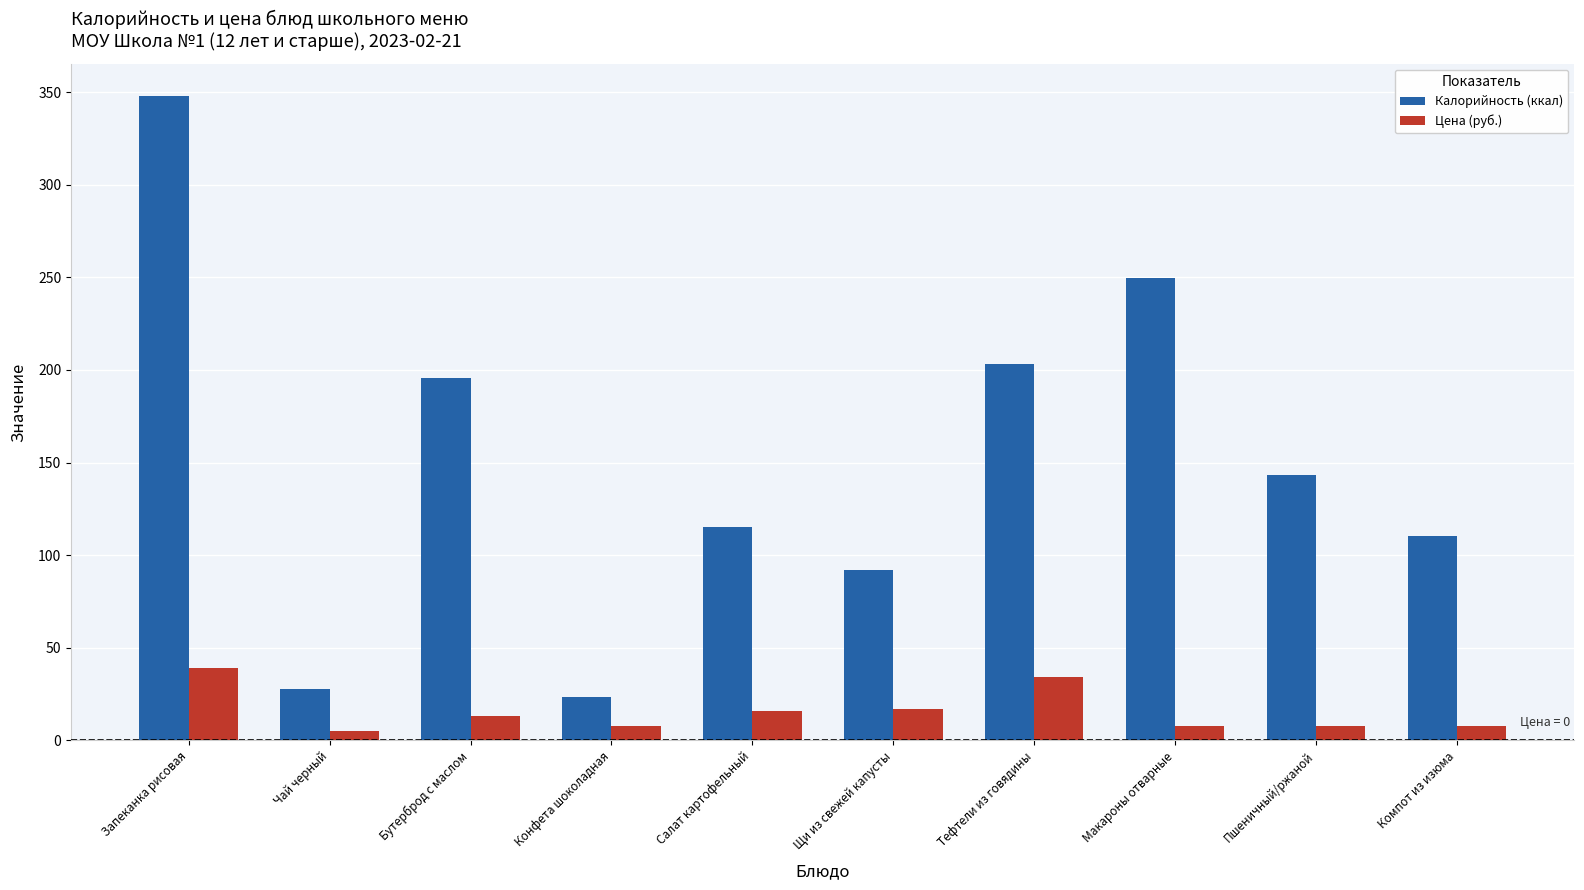

Rank the series by their average value, from lowest to highest.

Цена (руб.), Калорийность (ккал)